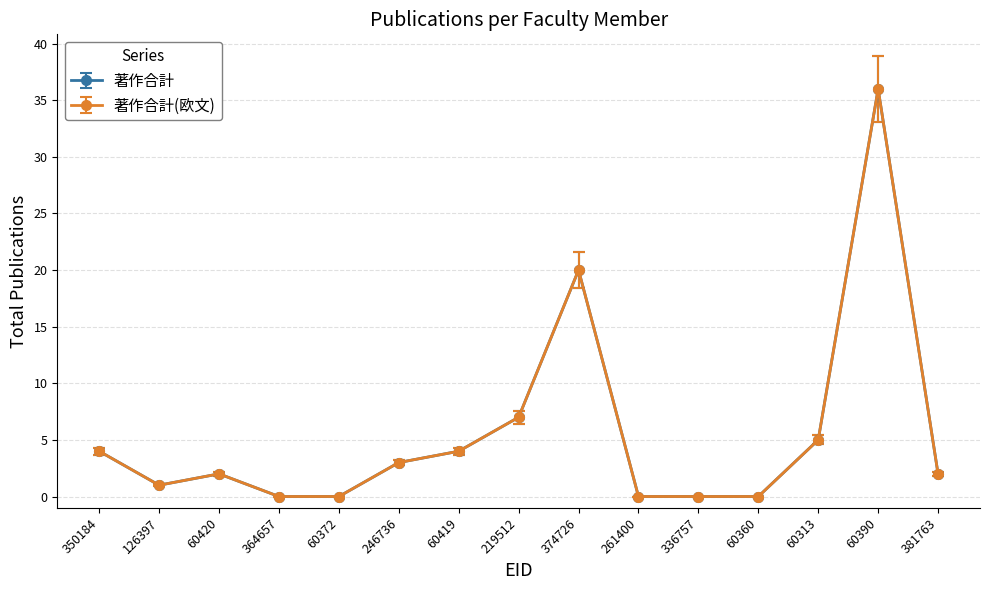

True or false: 著作合計 has more than 0 interior local peaks.

True